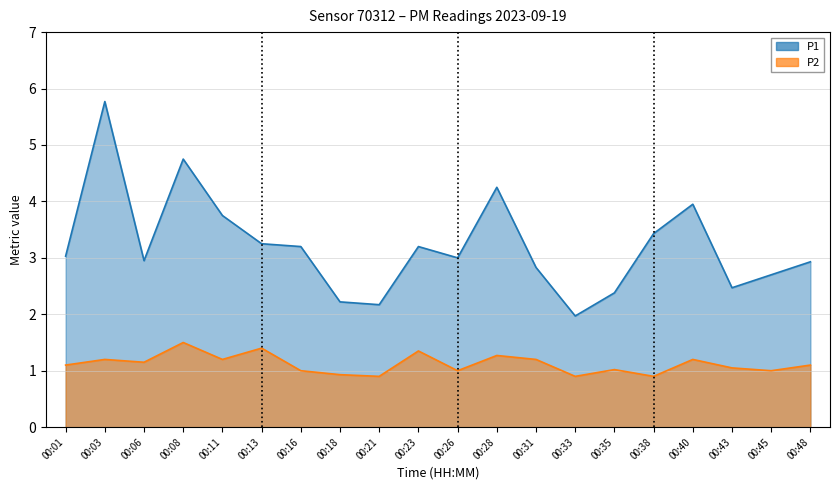

The value of P1 at 00:48 is 1.5. True or false?

False